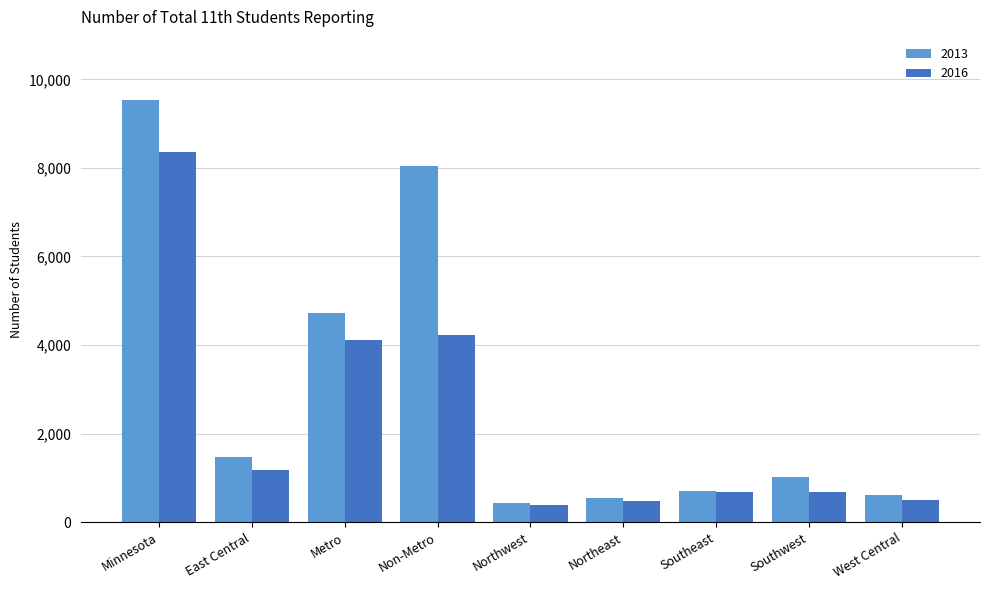

At which label does 2016 reach its minimum?

Northwest